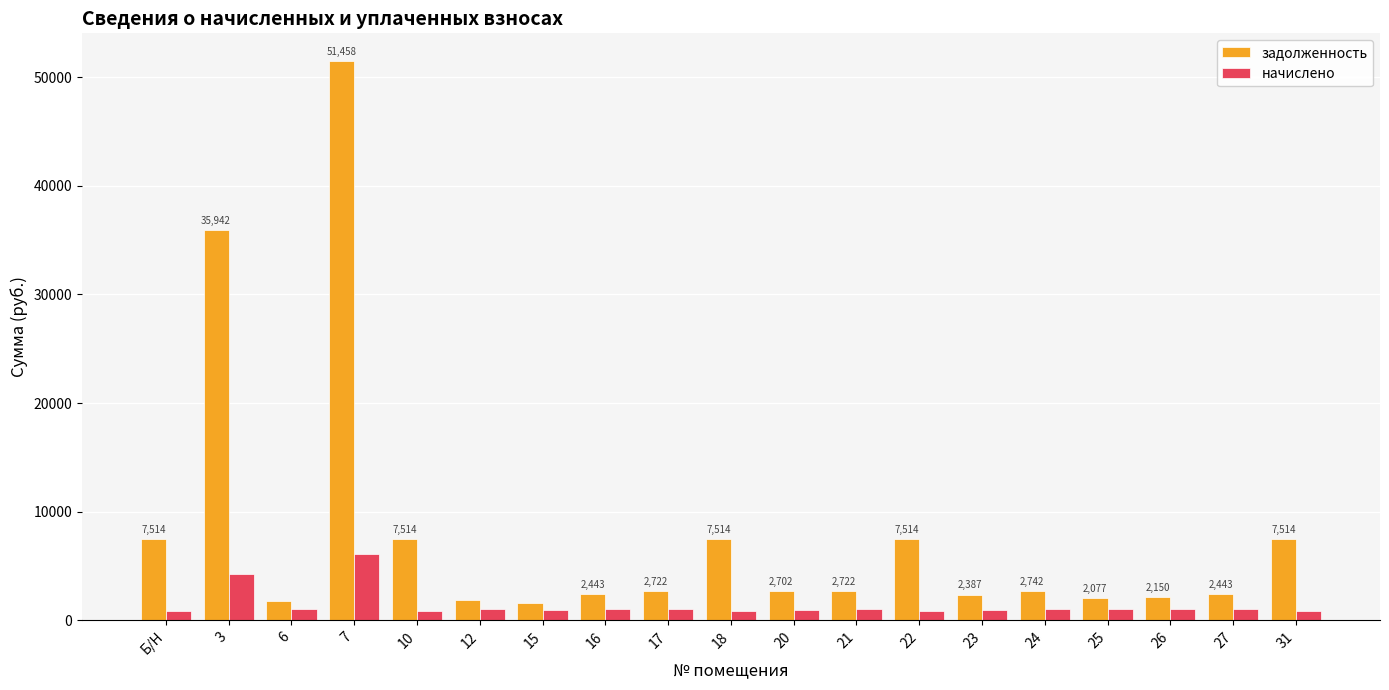

What is the smallest value displayed?

892.8